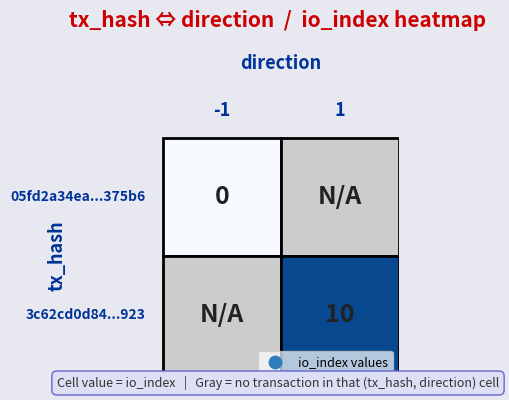

Is it true that 3c62cd0d84c49da67c4565491bd626eda541923 equals 1 at direction?

True